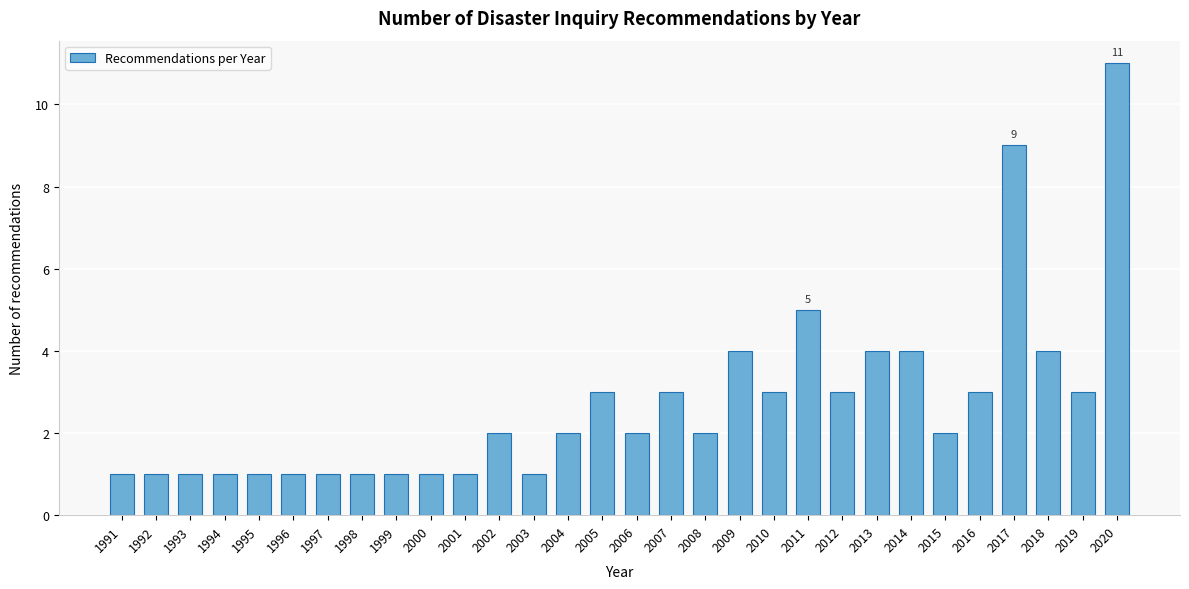

Reading left to right, transcribe all the data shown in this chart.

1991=1	1992=1	1993=1	1994=1	1995=1	1996=1	1997=1	1998=1	1999=1	2000=1	2001=1	2002=2	2003=1	2004=2	2005=3	2006=2	2007=3	2008=2	2009=4	2010=3	2011=5	2012=3	2013=4	2014=4	2015=2	2016=3	2017=9	2018=4	2019=3	2020=11